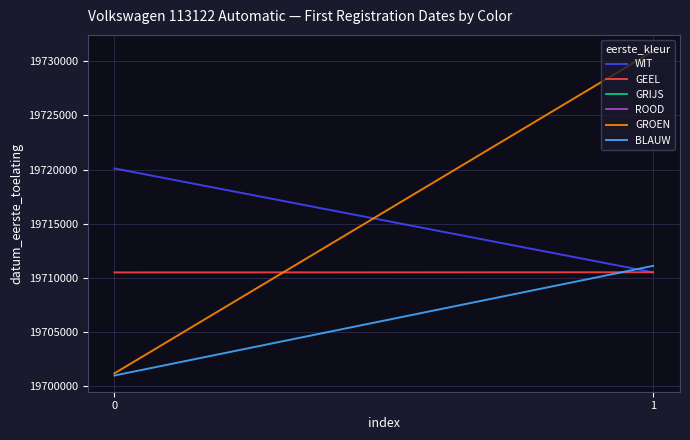

Is the value of GROEN at 0 greater than the value of BLAUW at 0?

Yes